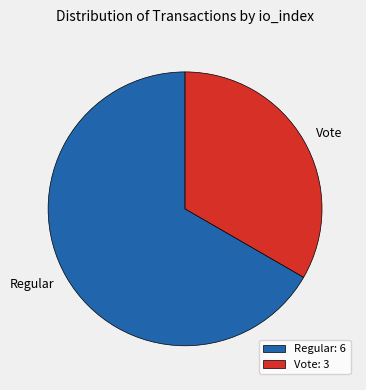

True or false: Vote accounts for 33% of the total.

True